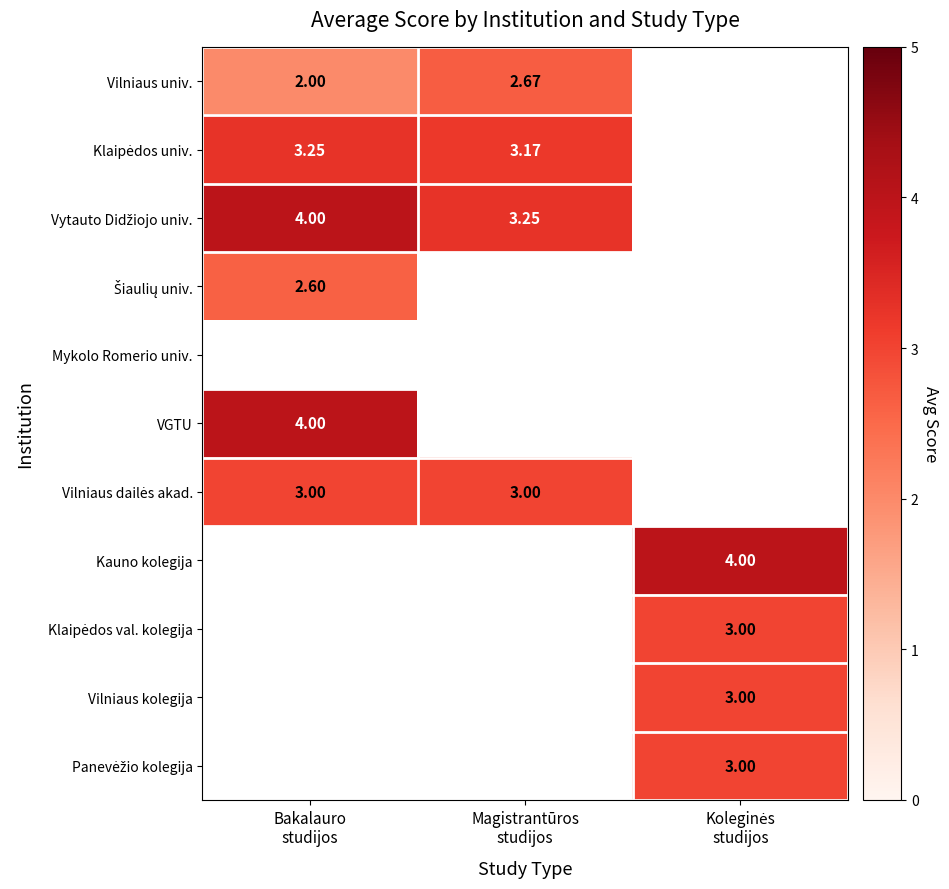

What is the minimum value shown in the chart?

2.0